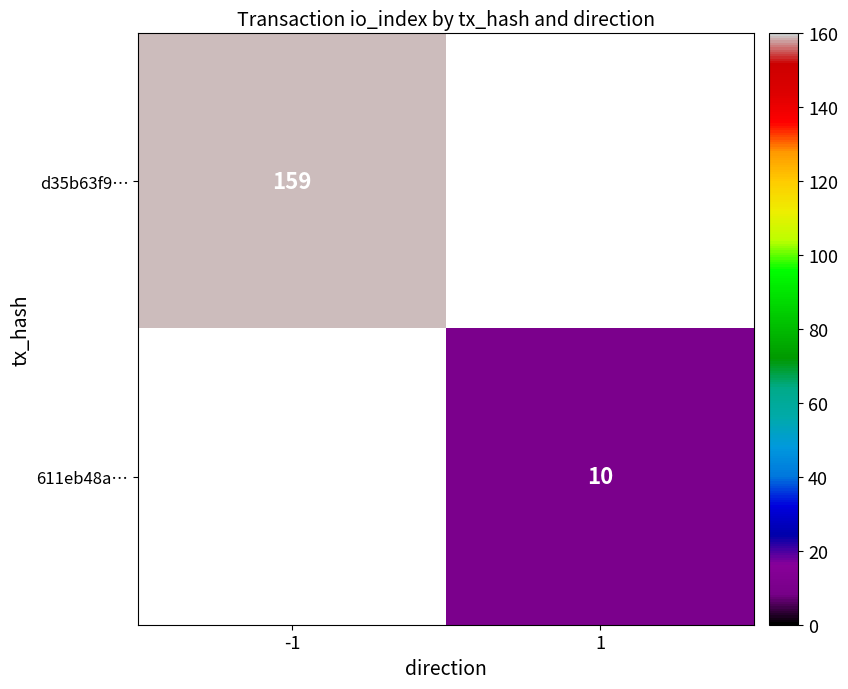

Count the number of categories in the chart.

2